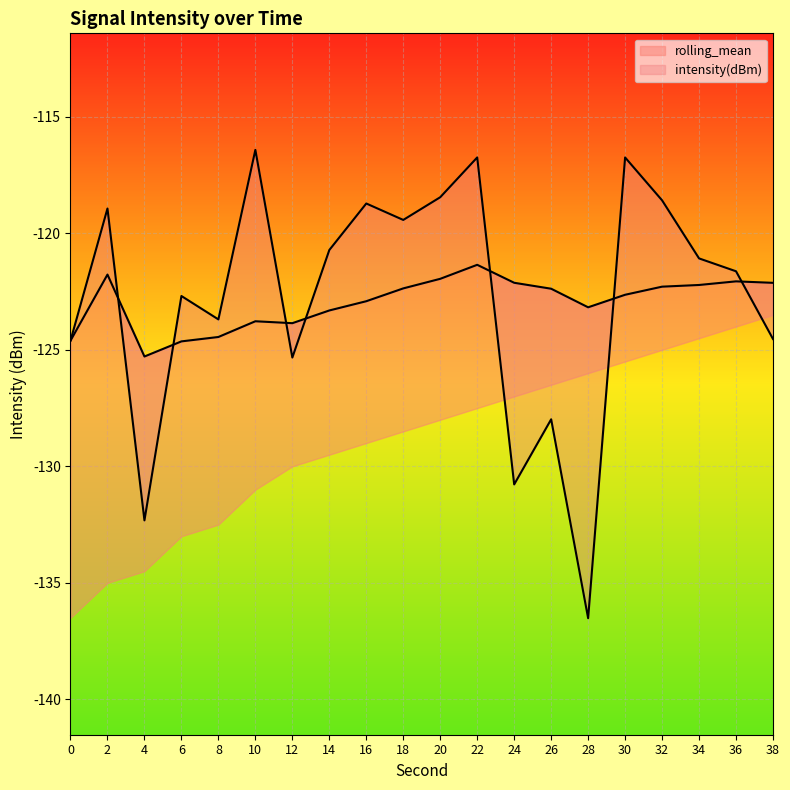

At which category does the chart reach its peak across all series?

10